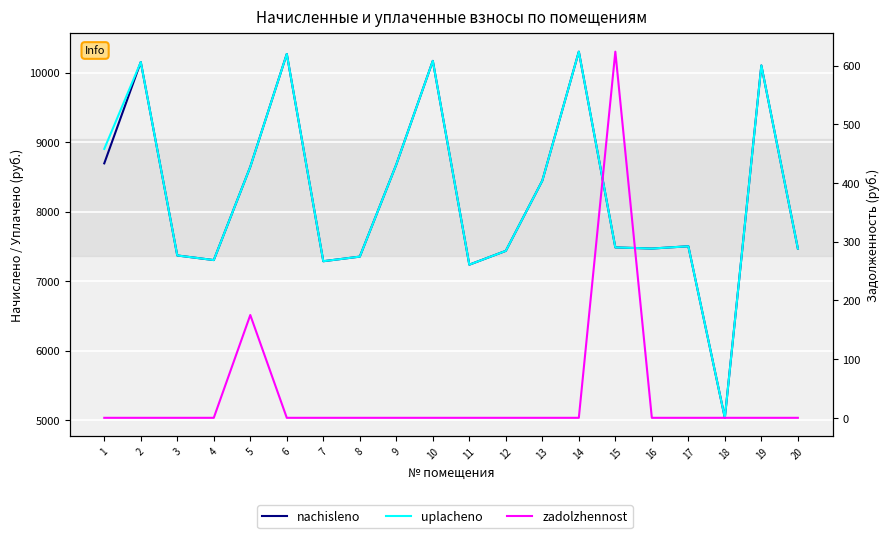

Between 12 and 18, which is larger?

12